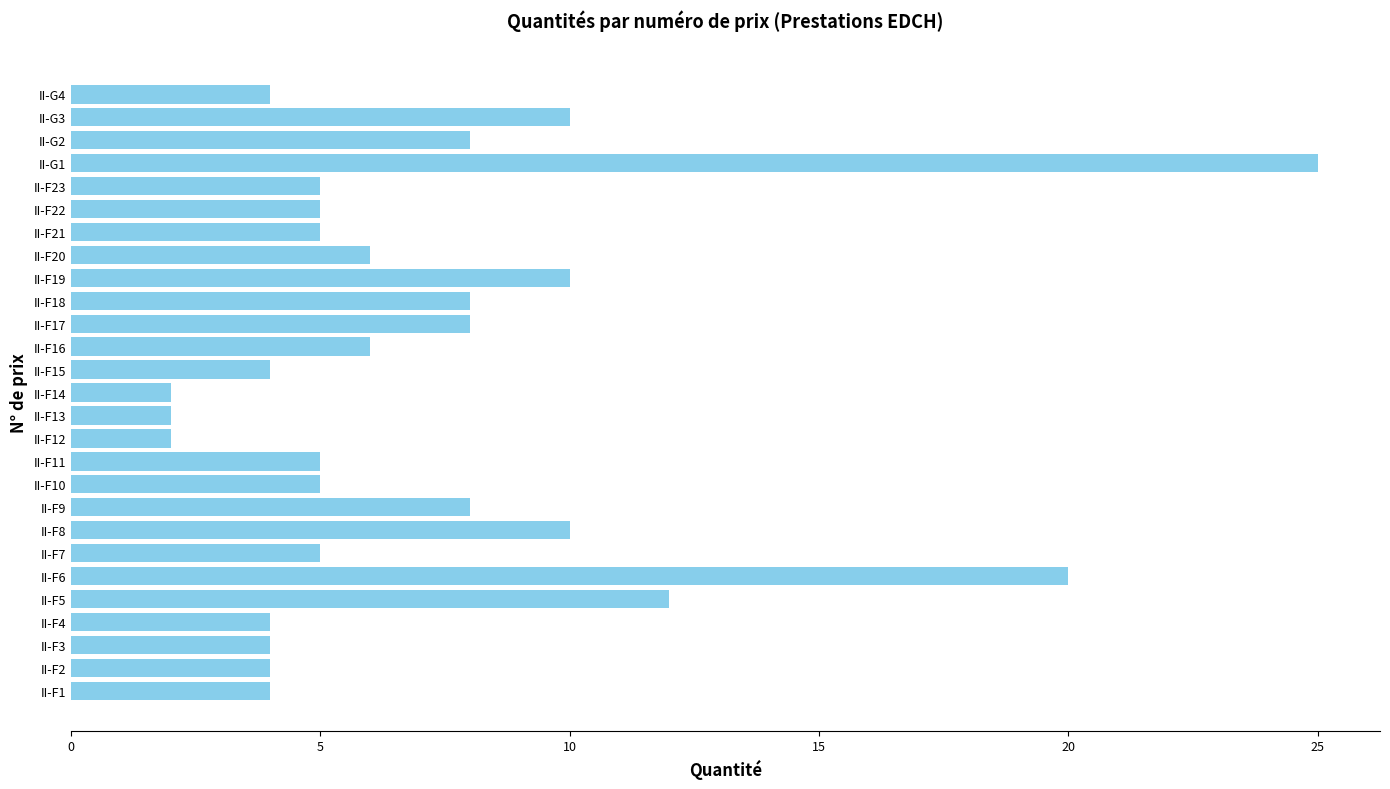

What is the maximum value shown in the chart?

25